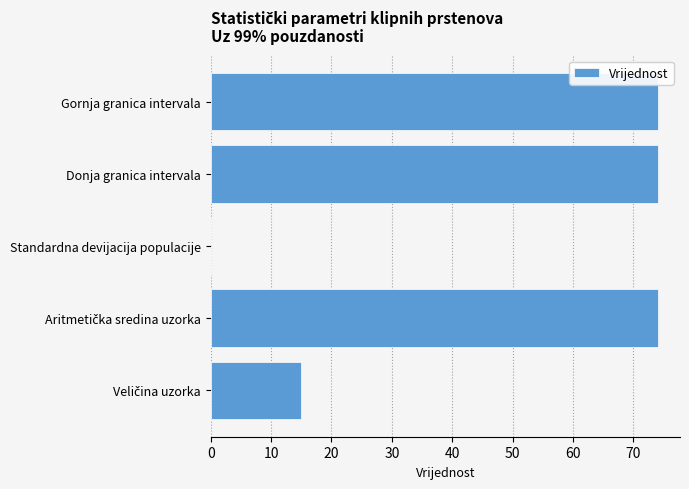

What is the sum of all values?

237.1